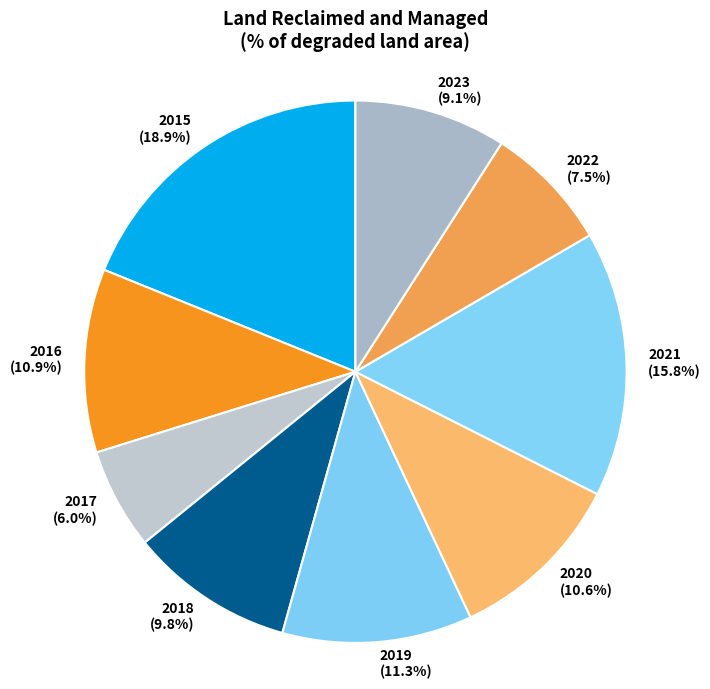

Approximately how many times larger is the value at 2023 compared to 2018?

0.9